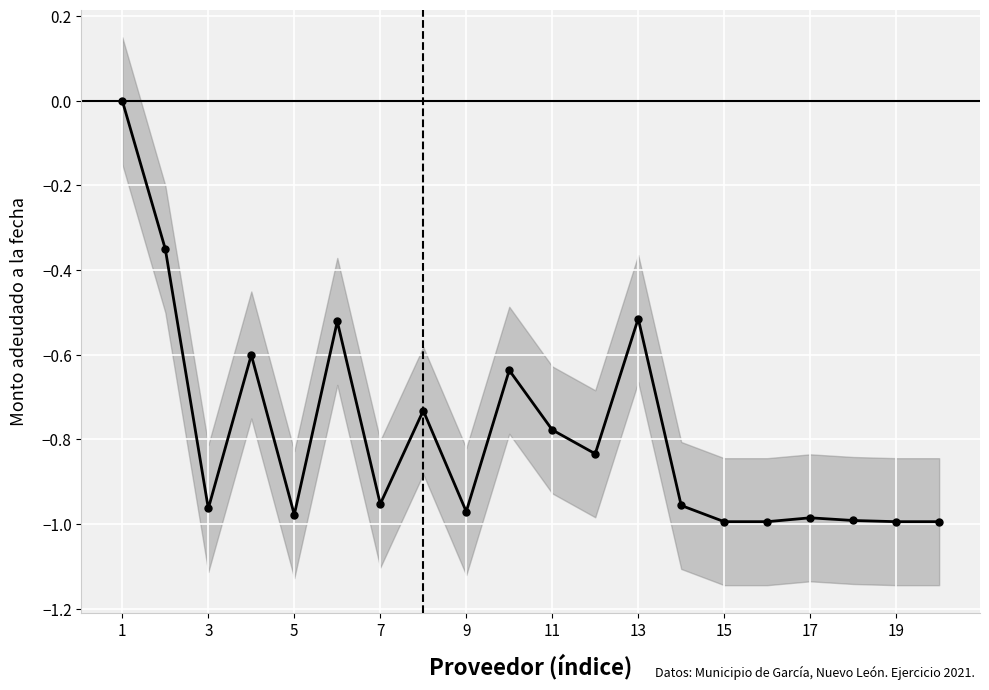

The value at 15 is -0.7. True or false?

False